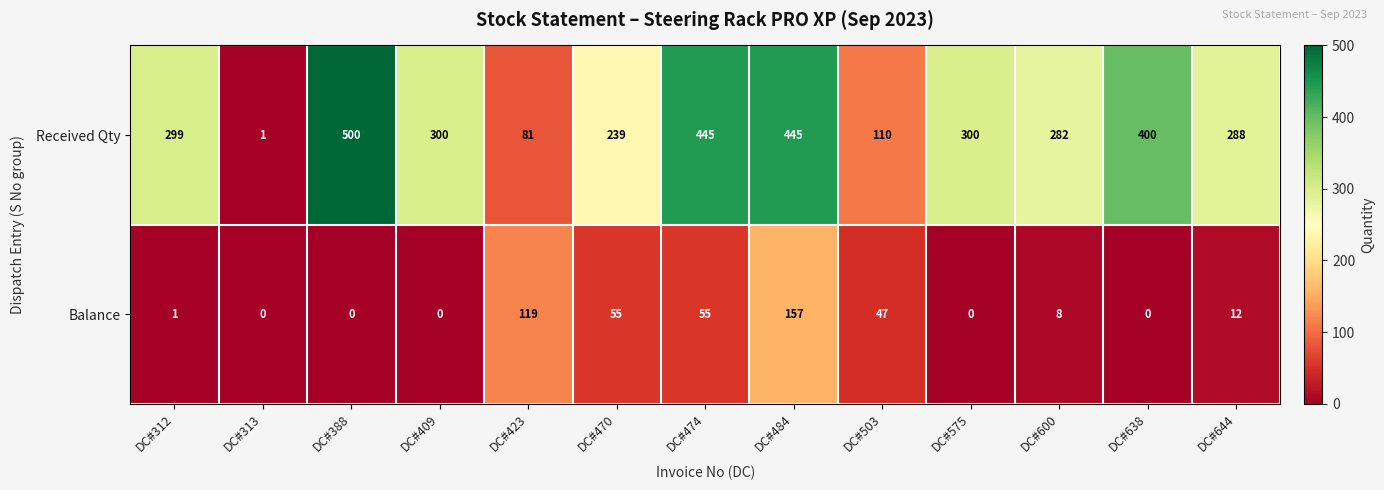

The value of Received Qty at DC#312 is 299. True or false?

True